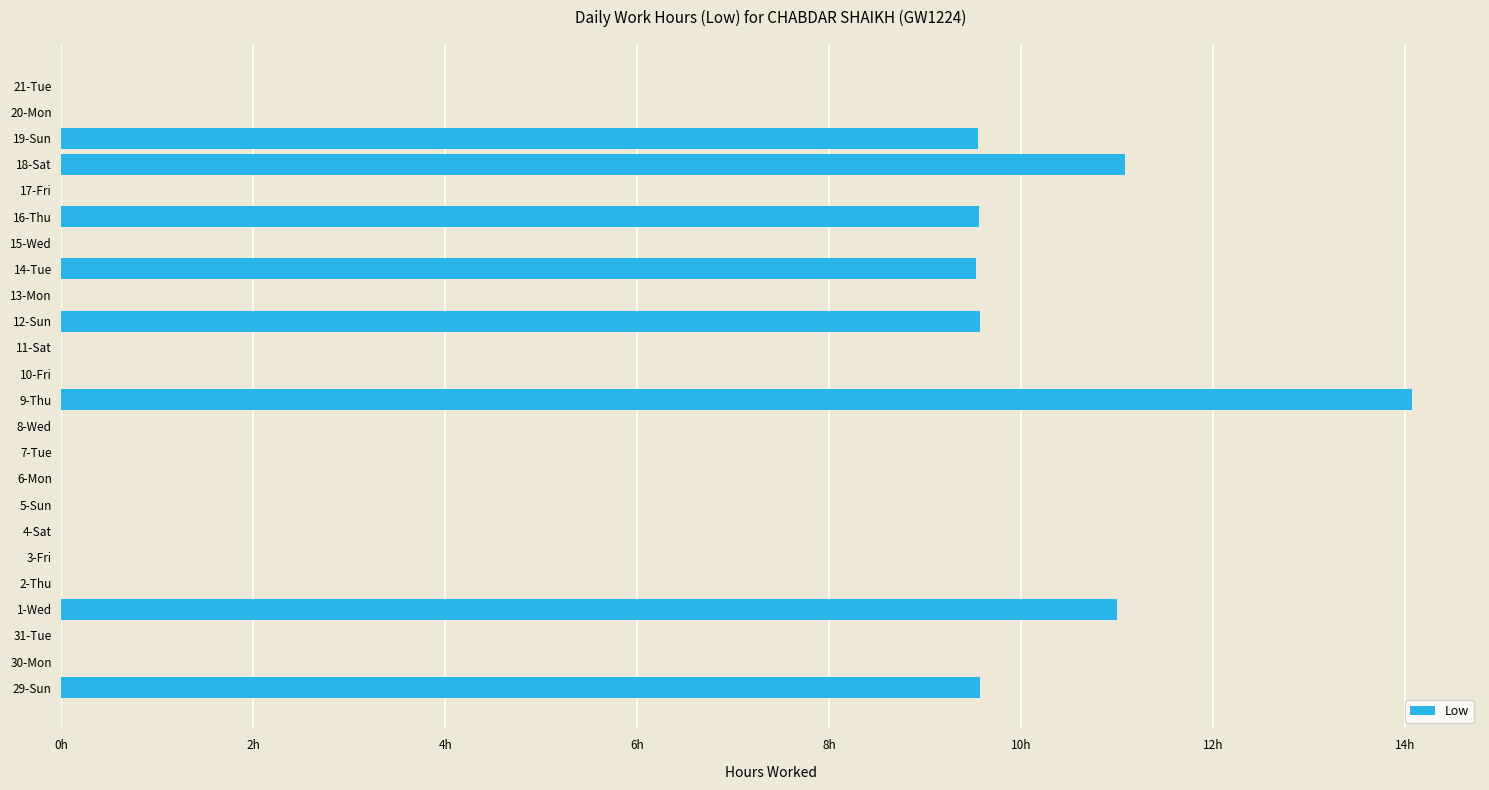

Are the bars horizontal?

Yes